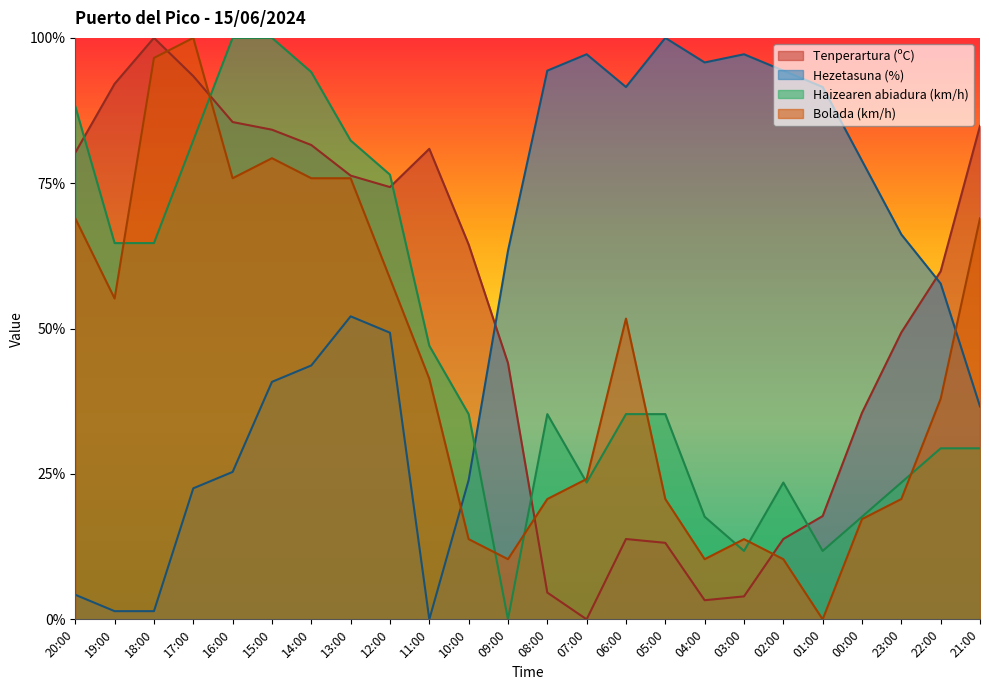

Which has a higher value, 13:00 or 18:00?

18:00